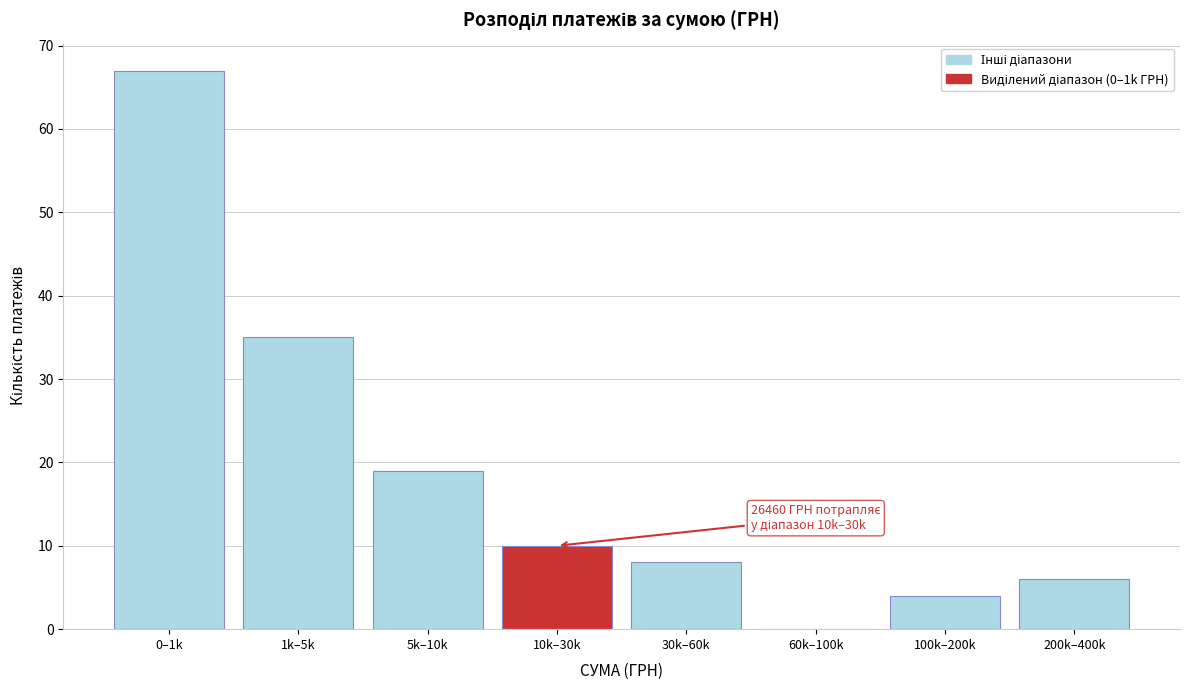

Reading left to right, extract all data points from this chart.

0–1k=67	1k–5k=35	5k–10k=19	10k–30k=10	30k–60k=8	60k–100k=0	100k–200k=4	200k–400k=6